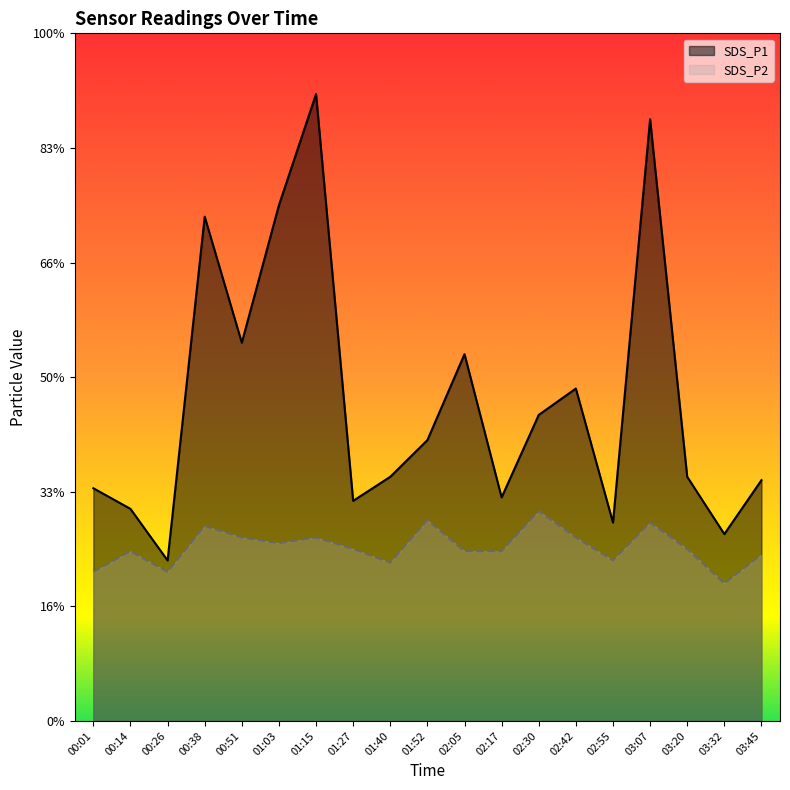

How many values in the SDS_P1 series are below 2?

6